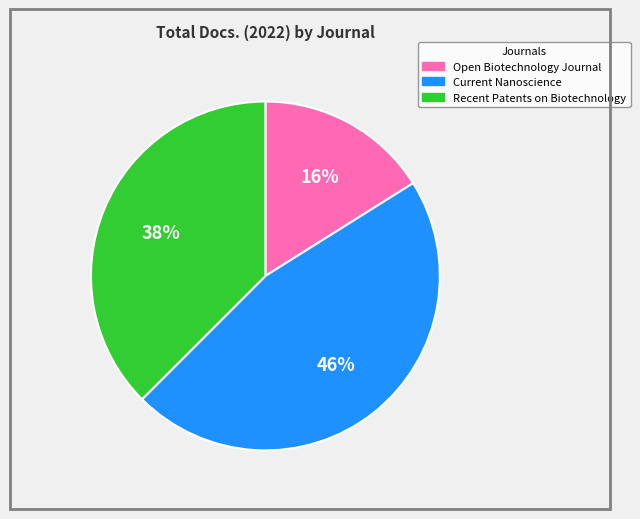

Is there any slice that represents more than half of the pie?

No